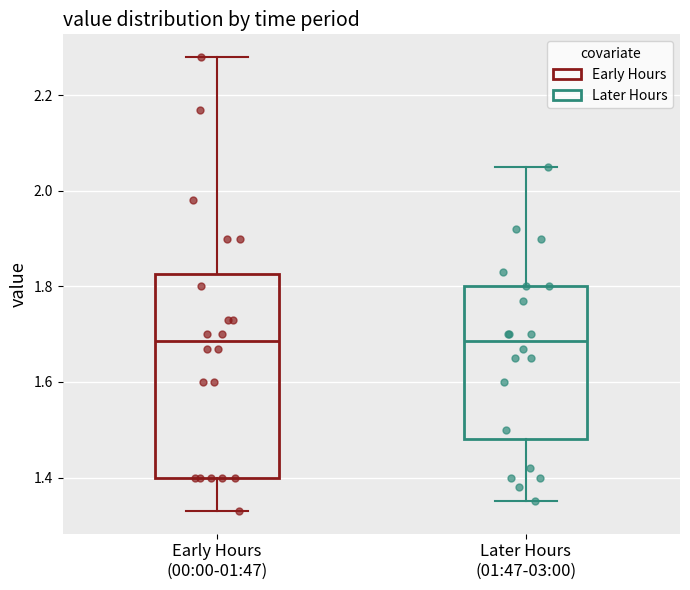

Reading left to right, read every box against the y-axis: the position of its median line, the range the box covers, and the ends of its whiskers. The values are not printed on the chart, so give them approximately, as read against the axis.

Early Hours (00:00-01:47): median 1.68, box 1.40 to 1.82, whiskers 1.34 to 2.28
Later Hours (01:47-03:00): median 1.68, box 1.48 to 1.80, whiskers 1.36 to 2.06